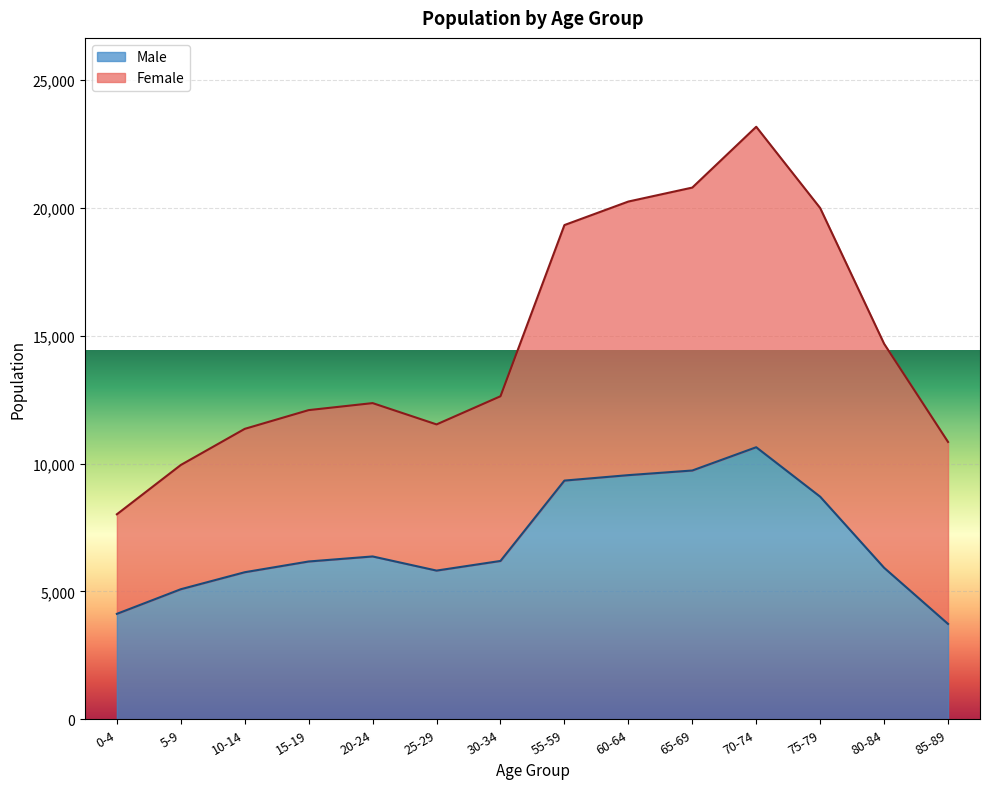

Rank the categories by value from lowest to highest.

85-89, 0-4, 5-9, 10-14, 25-29, 80-84, 15-19, 30-34, 20-24, 75-79, 55-59, 60-64, 65-69, 70-74